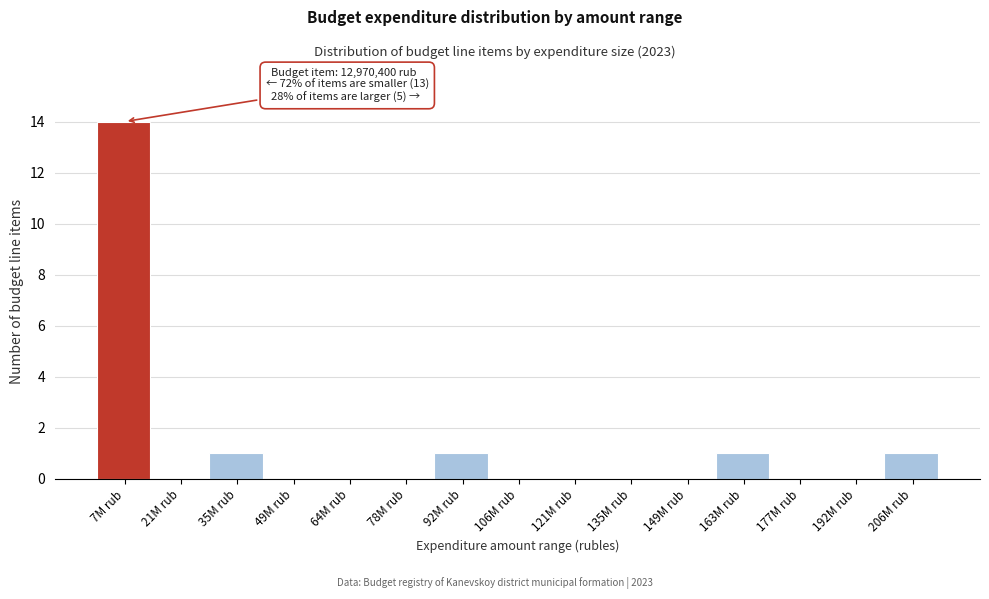

Reading right to left, list all the values displayed in this chart.

206M rub=1	192M rub=0	177M rub=0	163M rub=1	149M rub=0	135M rub=0	121M rub=0	106M rub=0	92M rub=1	78M rub=0	64M rub=0	49M rub=0	35M rub=1	21M rub=0	7M rub=14